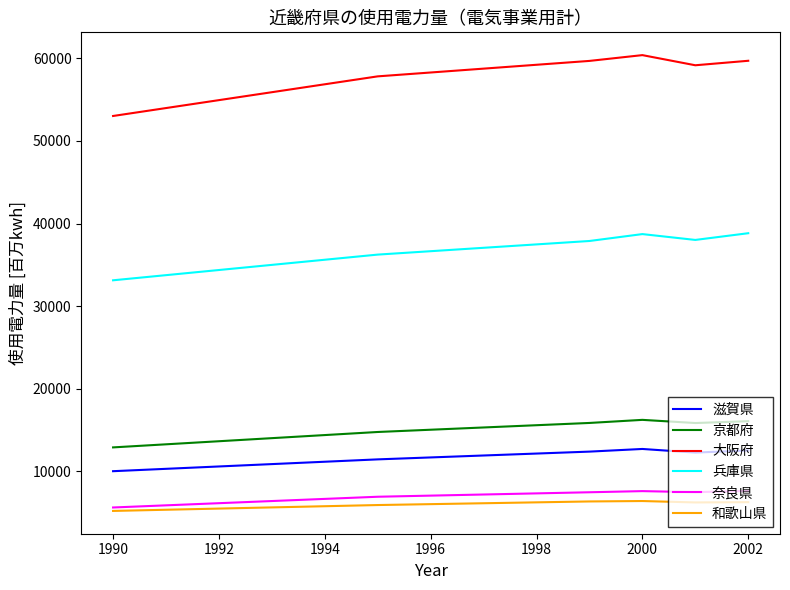

What is the smallest value displayed?

5204